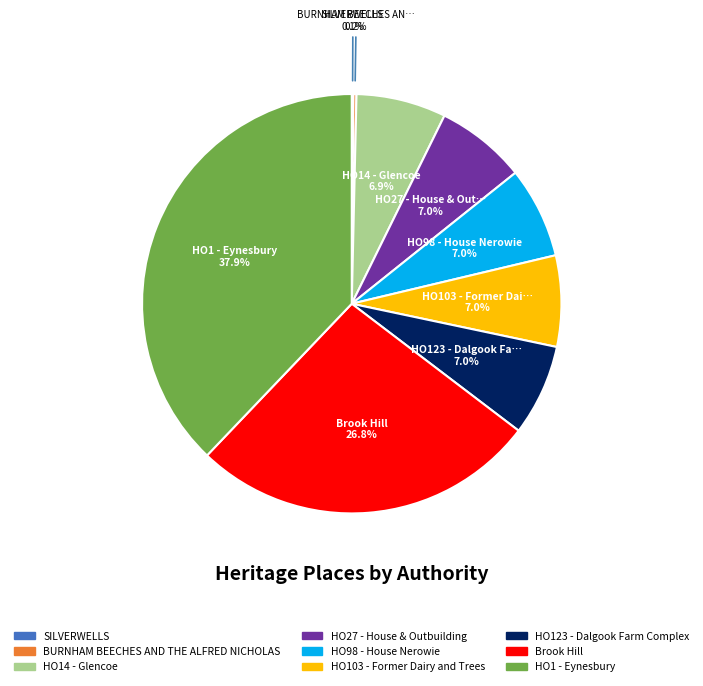

What is the largest slice in the pie chart?

HO1 - Eynesbury